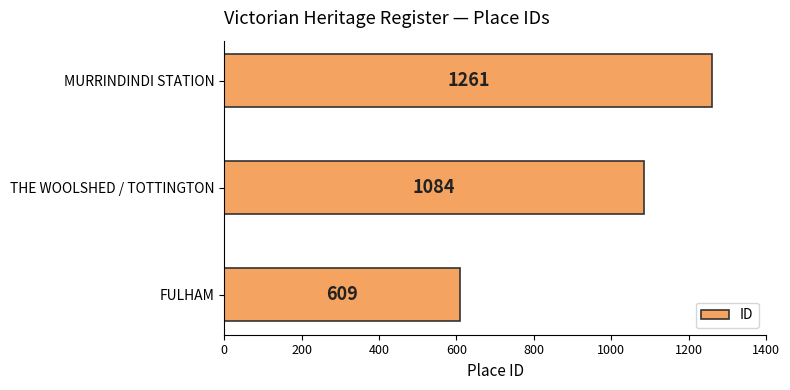

Where is the data nearest to the value 935?

THE WOOLSHED / TOTTINGTON